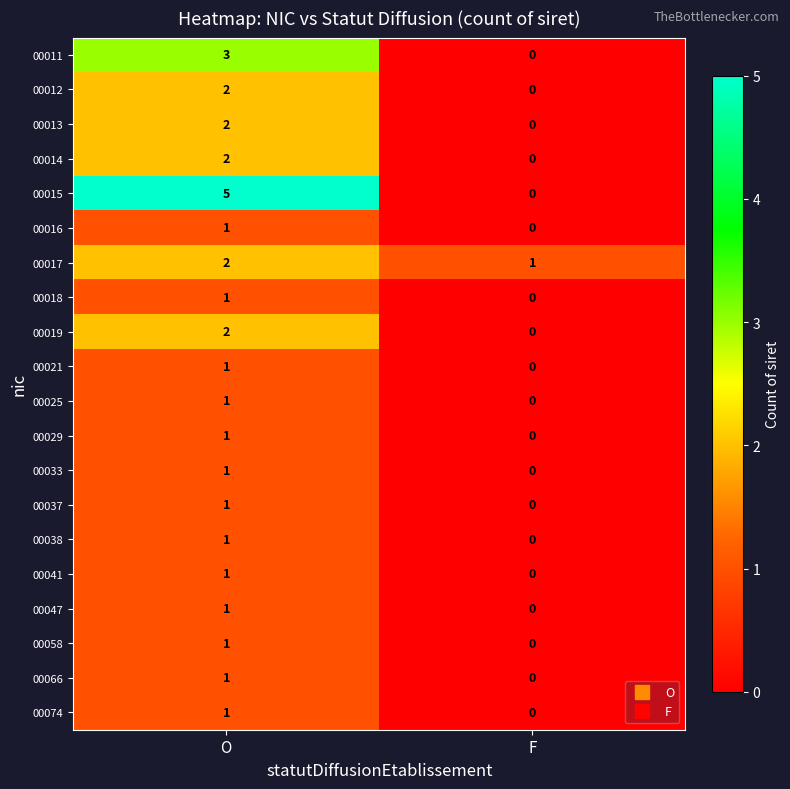

Which category has the lowest value across all series?

F